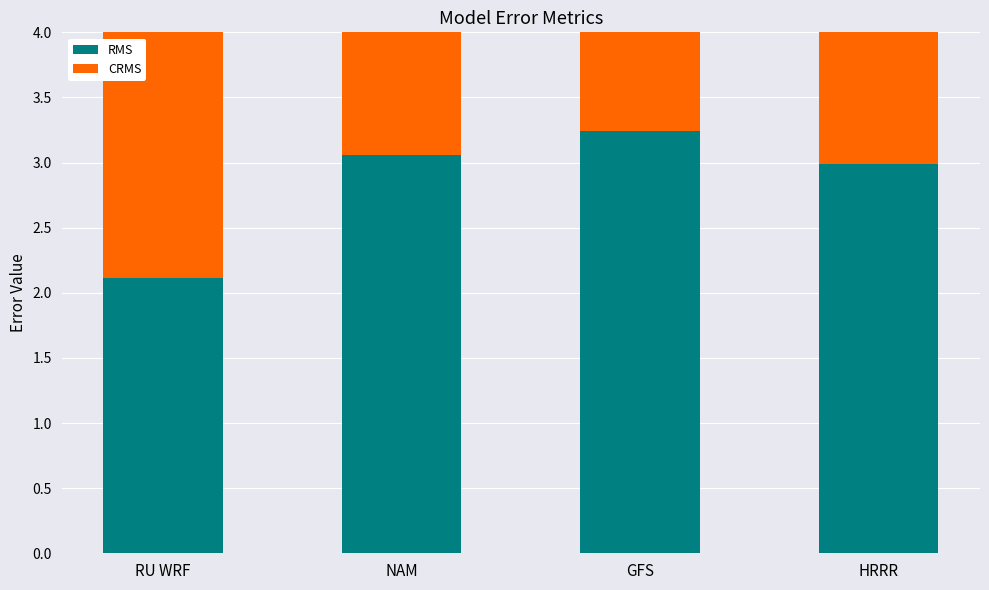

True or false: RMS has a value of 3.0 at HRRR.

True